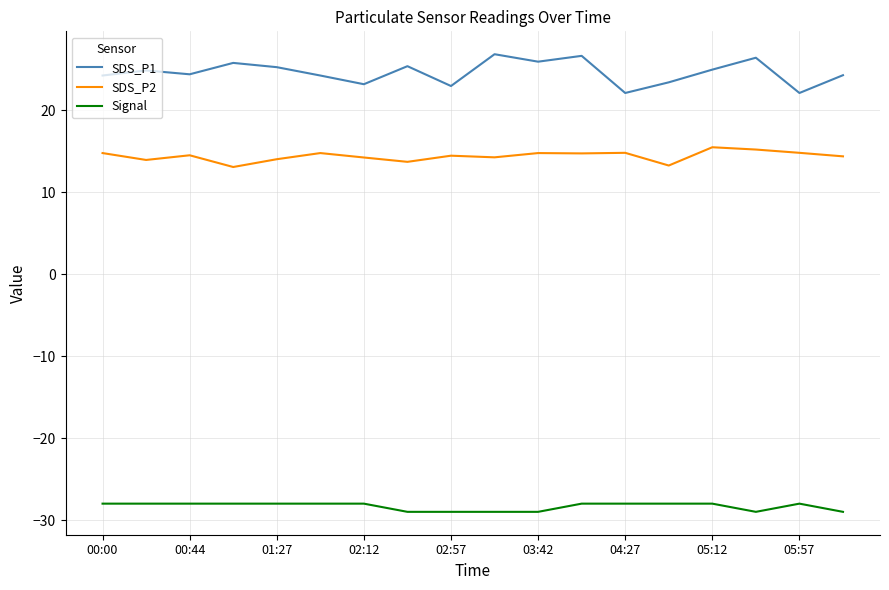

What is the maximum value for SDS_P1?

26.8